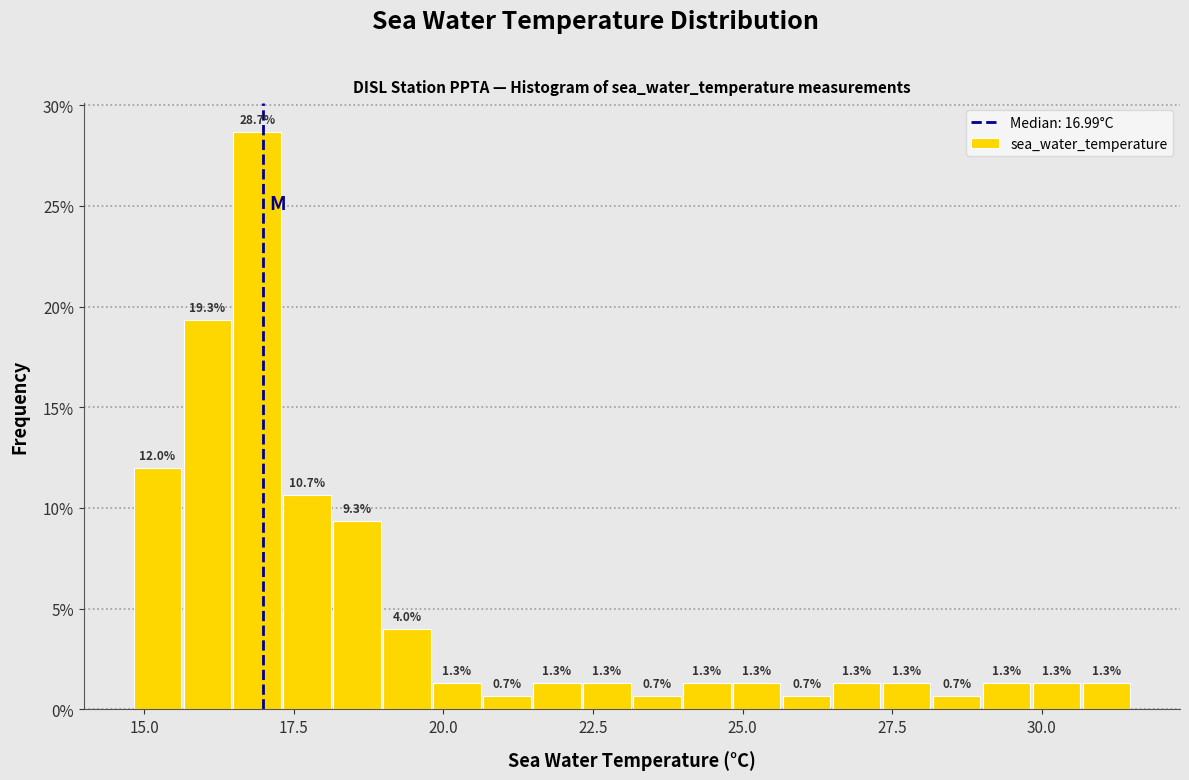

Around what value on the x-axis is the tallest bar? Give the approximate position of its centre, as read against the axis.

17.0